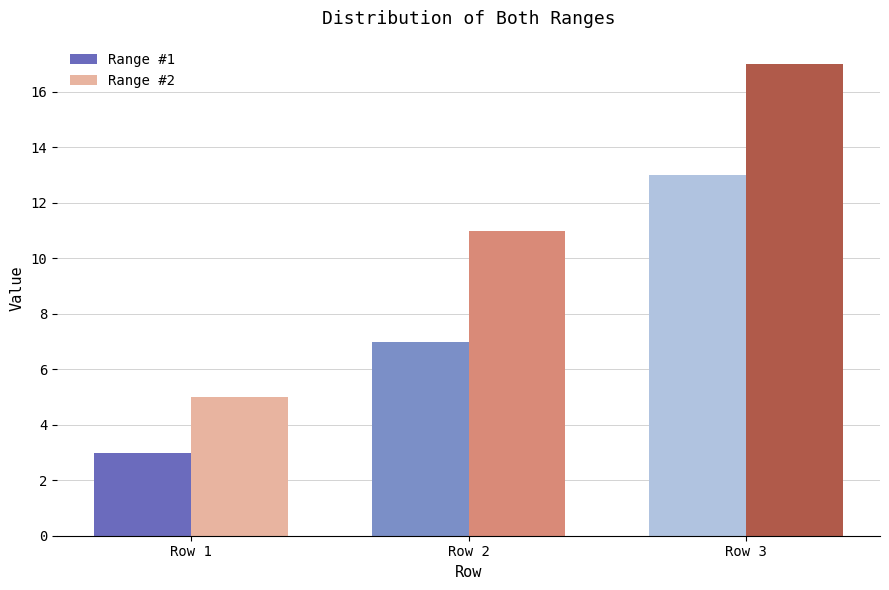

What is the sum of the Range #1 values at Row 3 and Row 1?

16